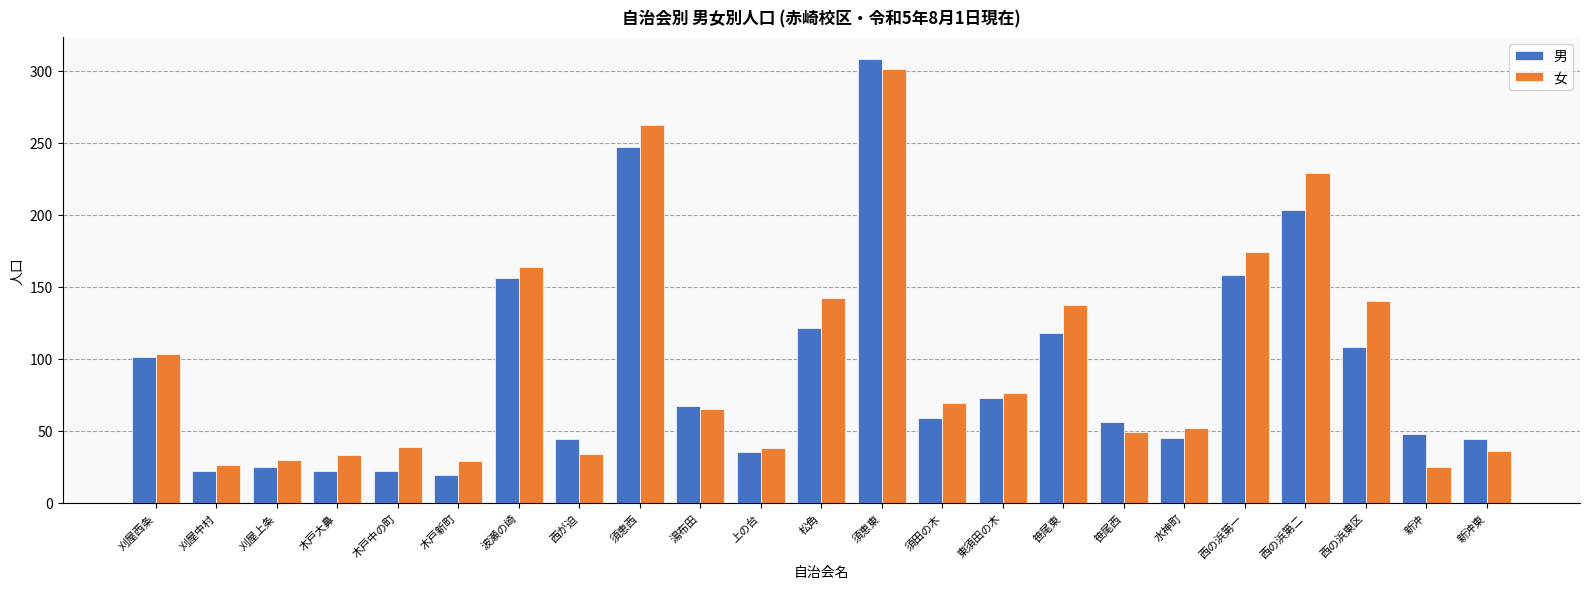

How many data points in 女 are less than 65?

11